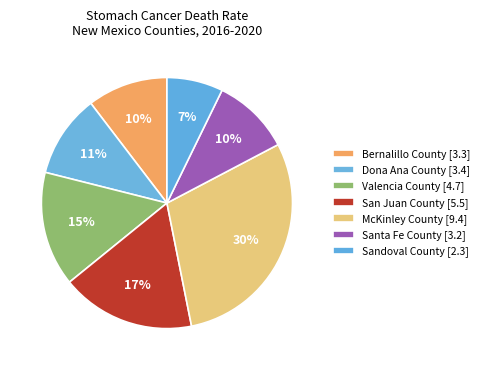

Combined, do Dona Ana County and Valencia County account for over 50%?

No